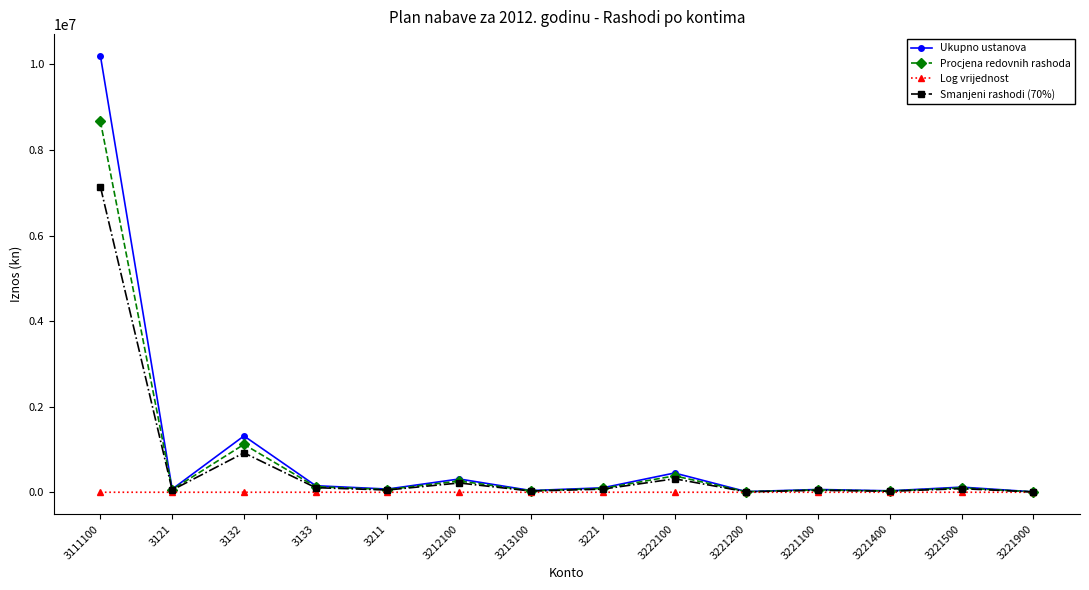

At which category is the sum across all series the highest?

3111100